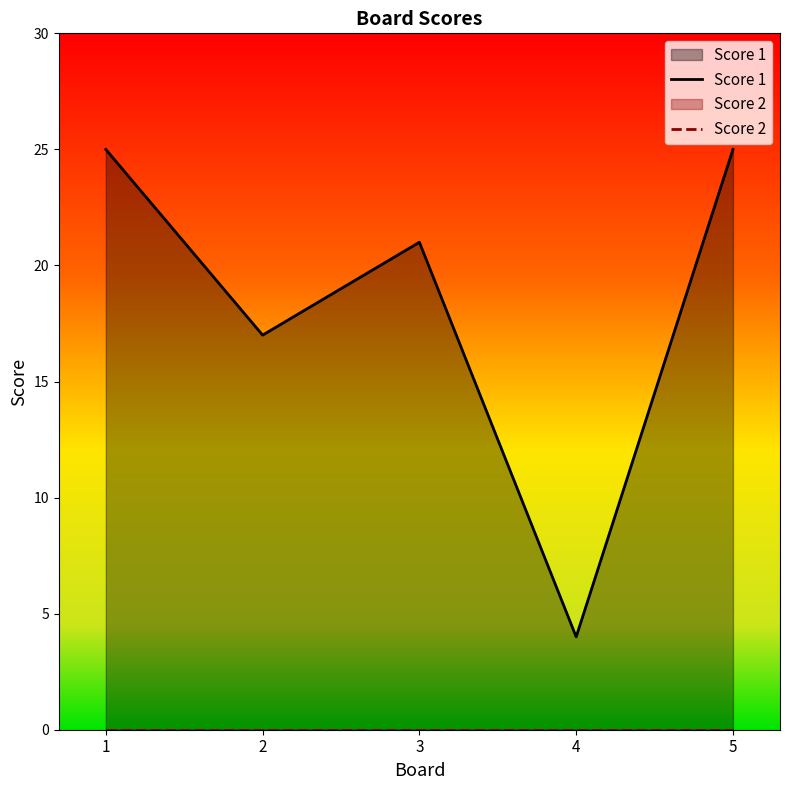

Where does the Score 1 series first go above 21?

1